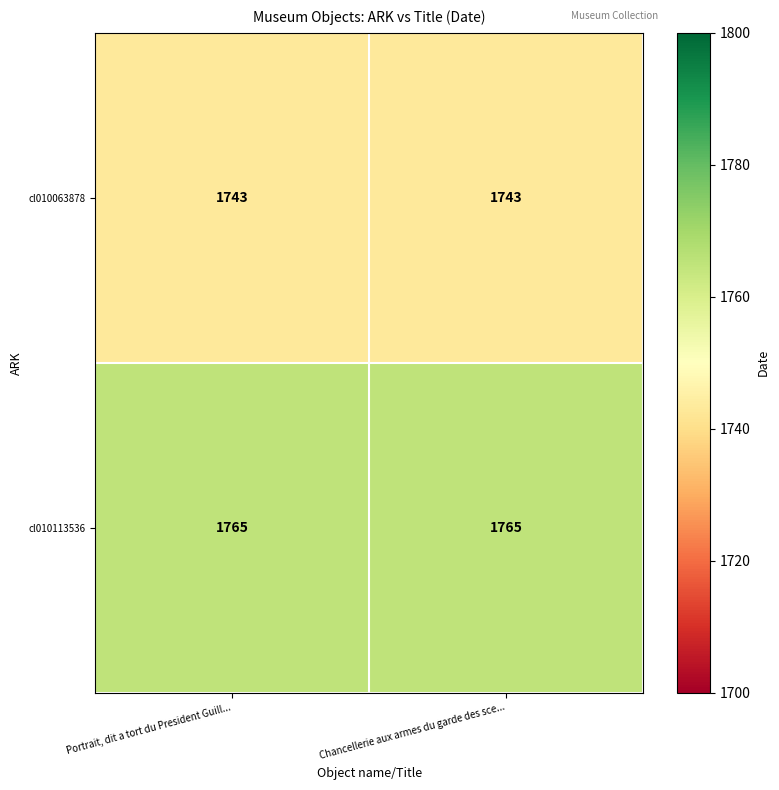

Reading left to right, list all the values displayed in this chart.

cl010063878: 1743	1743
cl010113536: 1765	1765